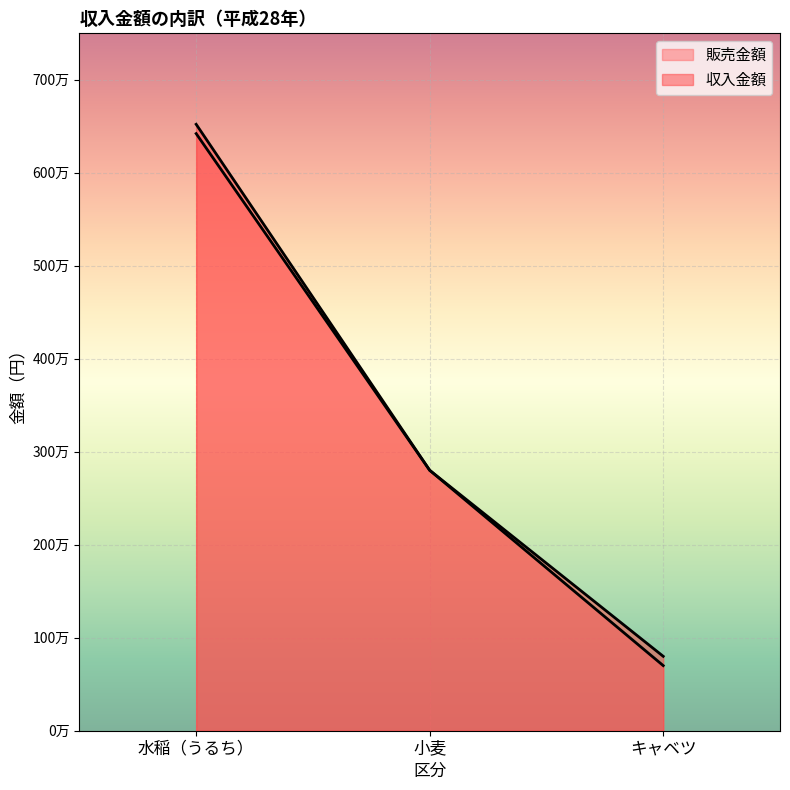

Reading left to right, what are all the values shown in this chart?

販売金額: 6420000	2800000	700000
収入金額: 6520000	2800000	800000